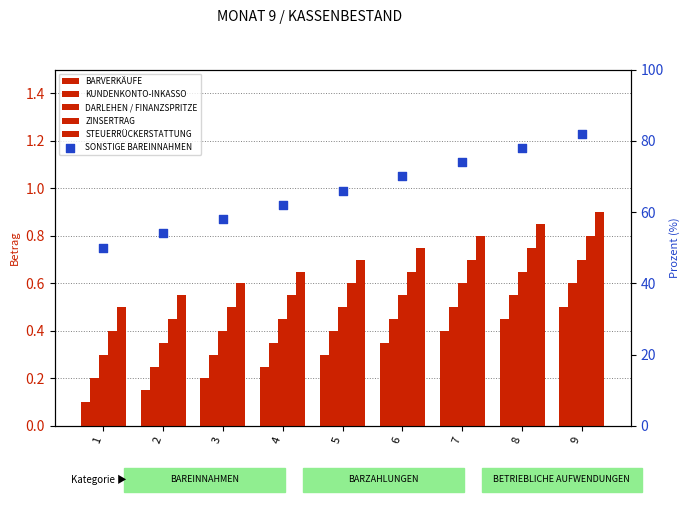

Which series has the largest total across all categories?

SONSTIGE BAREINNAHMEN